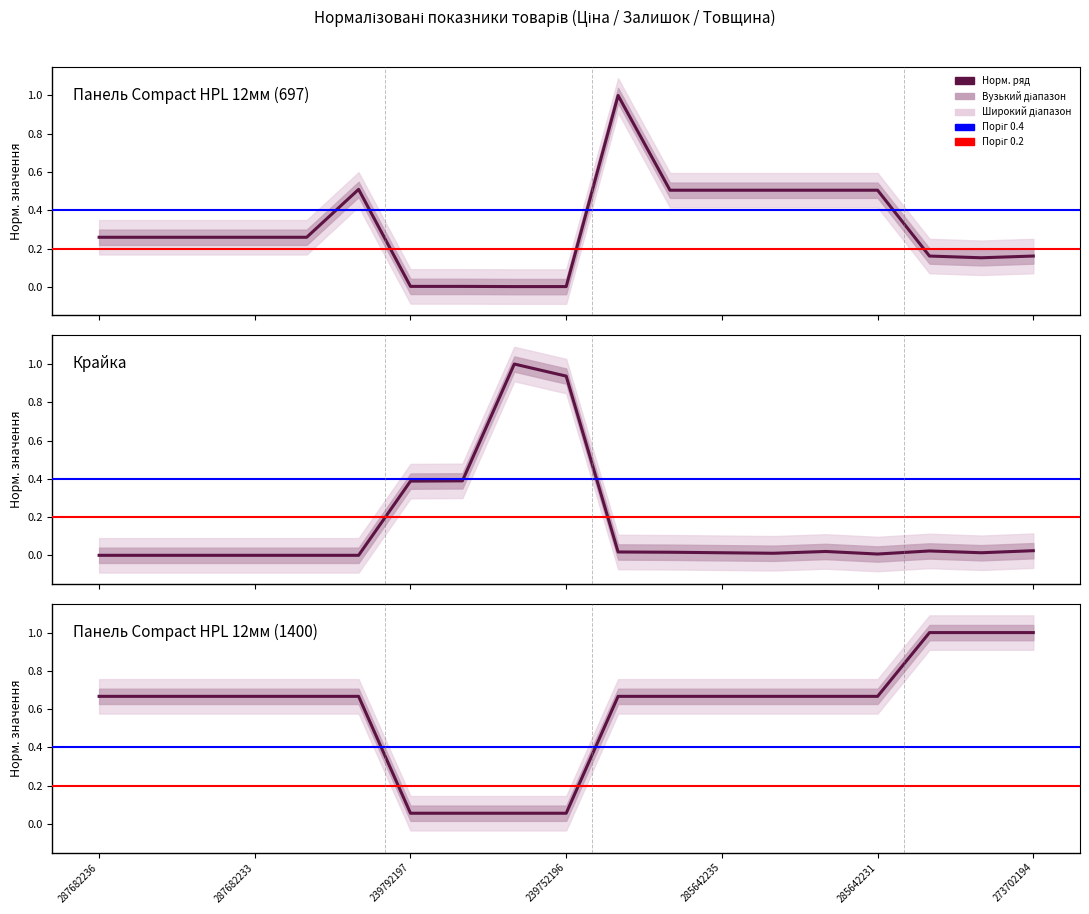

True or false: Ціна has more than 0 interior local peaks.

True